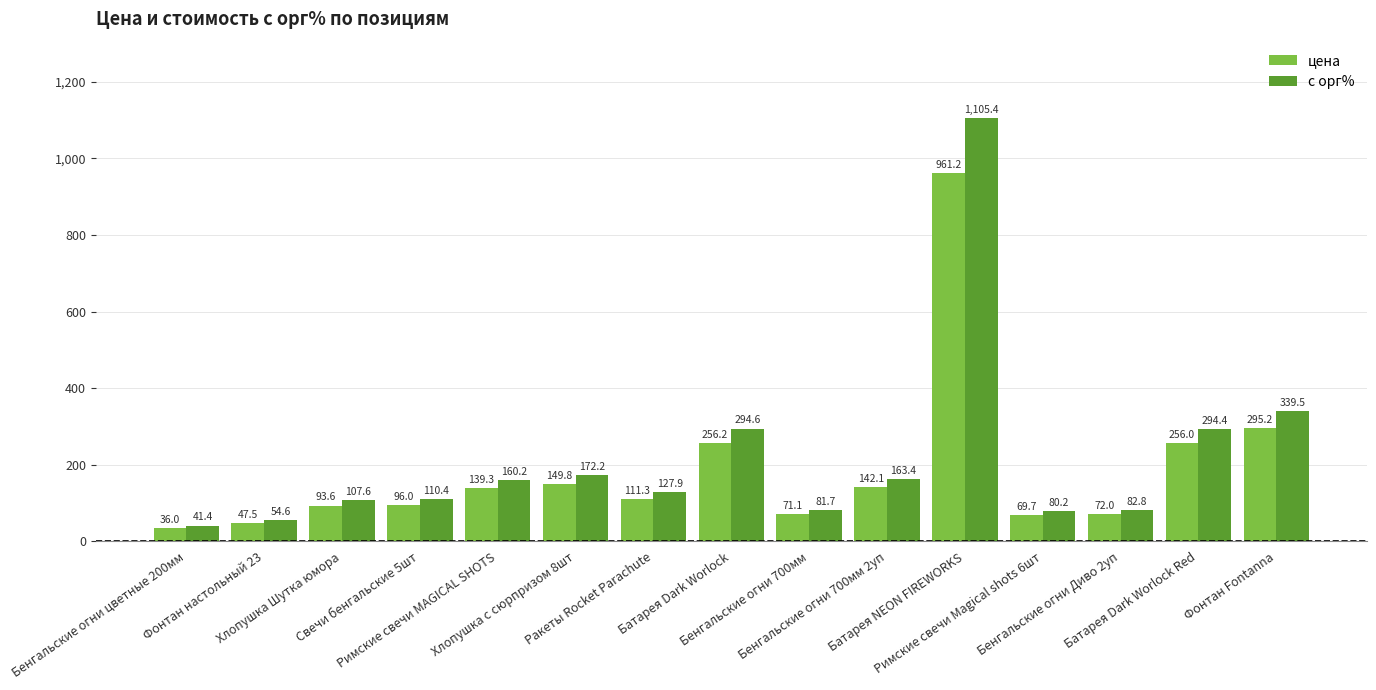

What is the label of the 8th bar from the left?

Батарея Dark Worlock